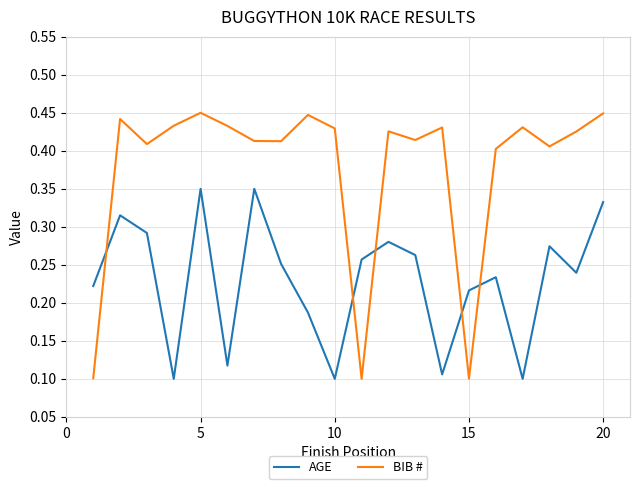

After their last crossing, which series has the higher values: BIB # or AGE?

BIB #